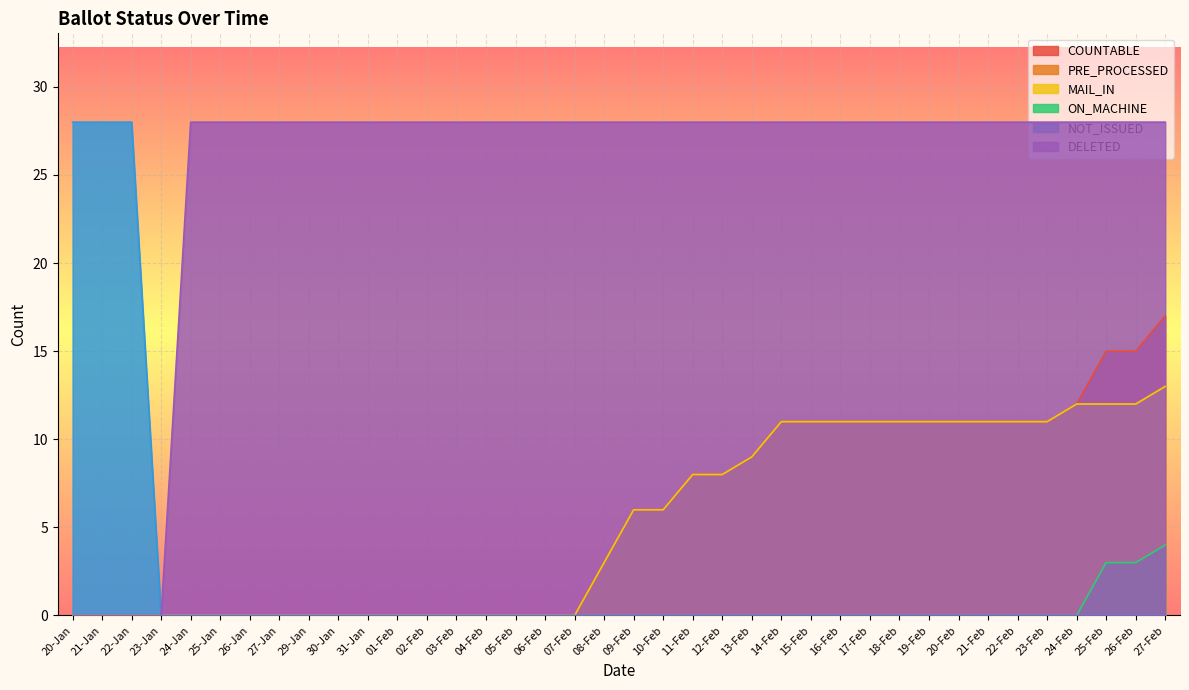

What is the value of the DELETED point at the 9th from the left?

28